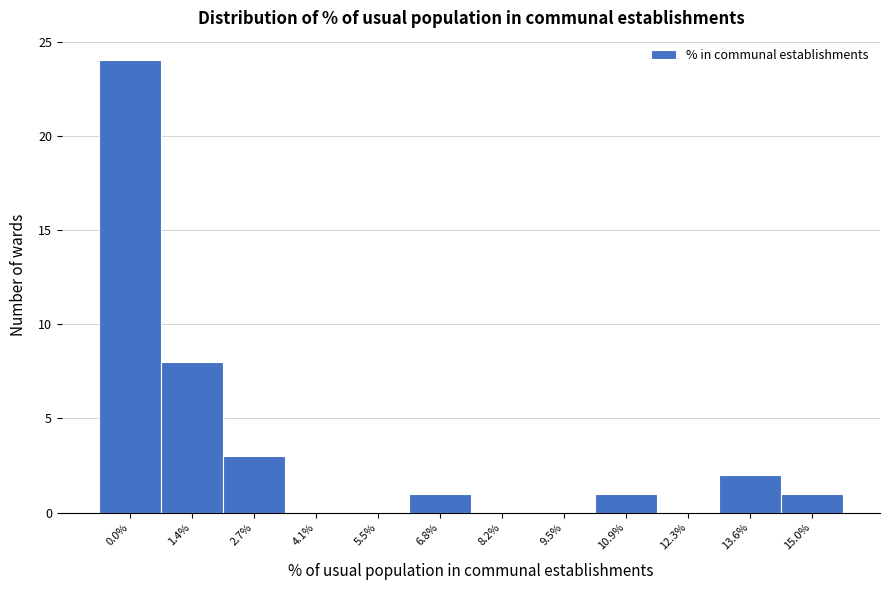

Reading left to right, transcribe all the data shown in this chart.

0.0%=24	1.4%=8	2.7%=3	4.1%=0	5.5%=0	6.8%=1	8.2%=0	9.5%=0	10.9%=1	12.3%=0	13.6%=2	15.0%=1